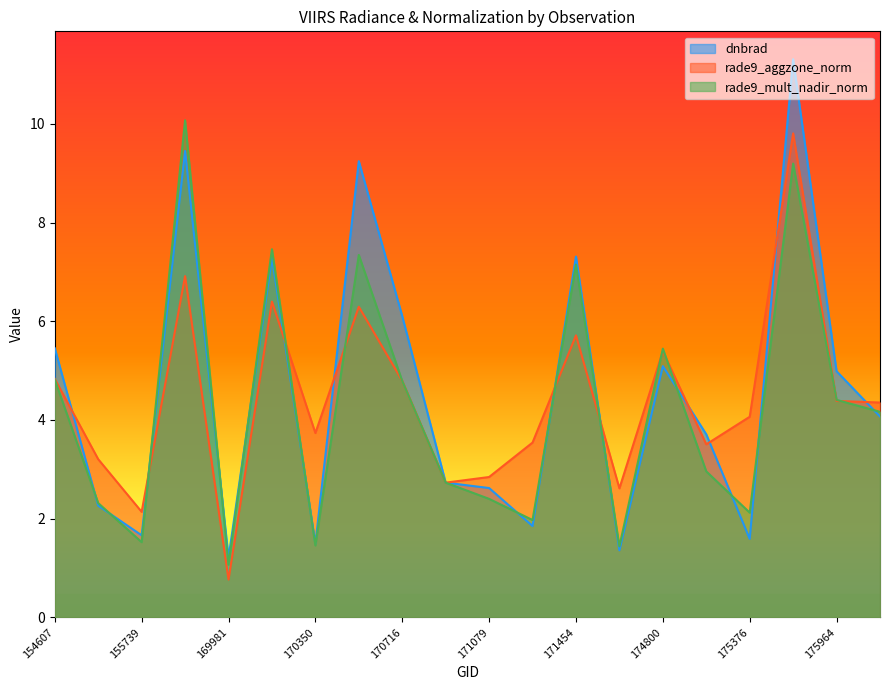

Reading left to right, transcribe all the data shown in this chart.

dnbrad: 5.5	2.3	1.7	9.4	1.2	7.3	1.5	9.2	6.1	2.7	2.6	1.9	7.3	1.4	5.1	3.7	1.6	11.3	5.0	4.1
rade9_aggzone_norm: 4.8	3.2	2.1	6.9	0.8	6.4	3.7	6.3	4.8	2.7	2.8	3.5	5.7	2.6	5.4	3.5	4.1	9.8	4.4	4.4
rade9_mult_nadir_norm: 4.8	2.3	1.5	10.1	1.1	7.5	1.5	7.3	4.8	2.7	2.4	2.0	7.1	1.4	5.4	3.0	2.1	9.2	4.4	4.2